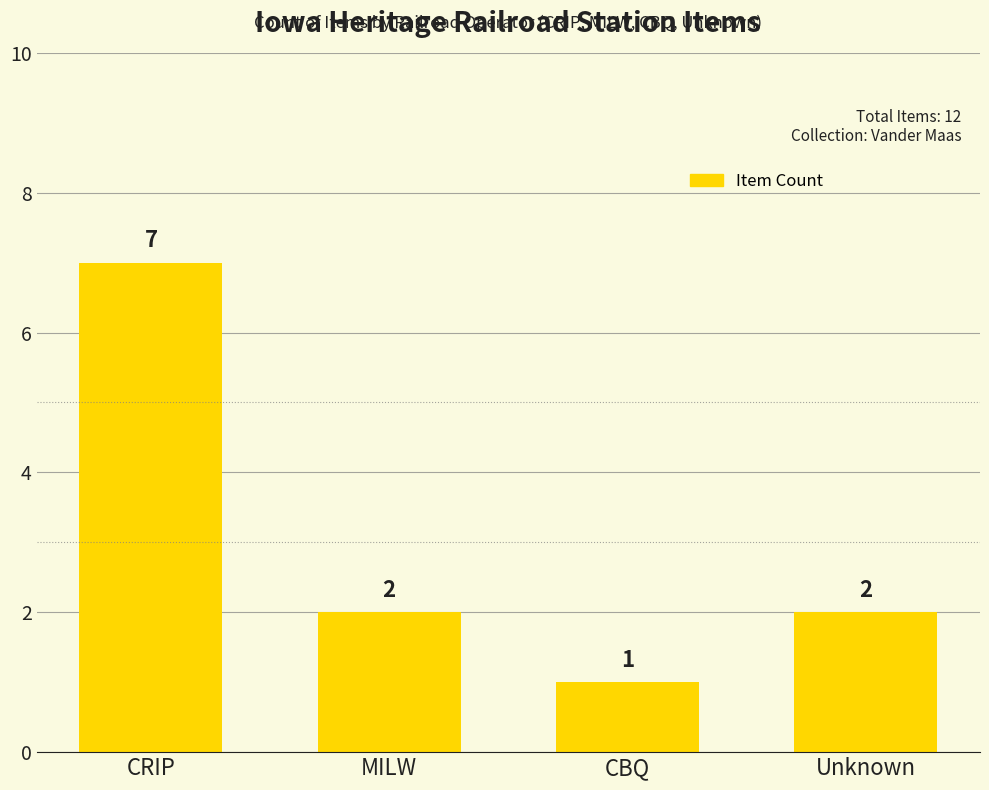

What is the label of the 3rd bar from the left?

CBQ